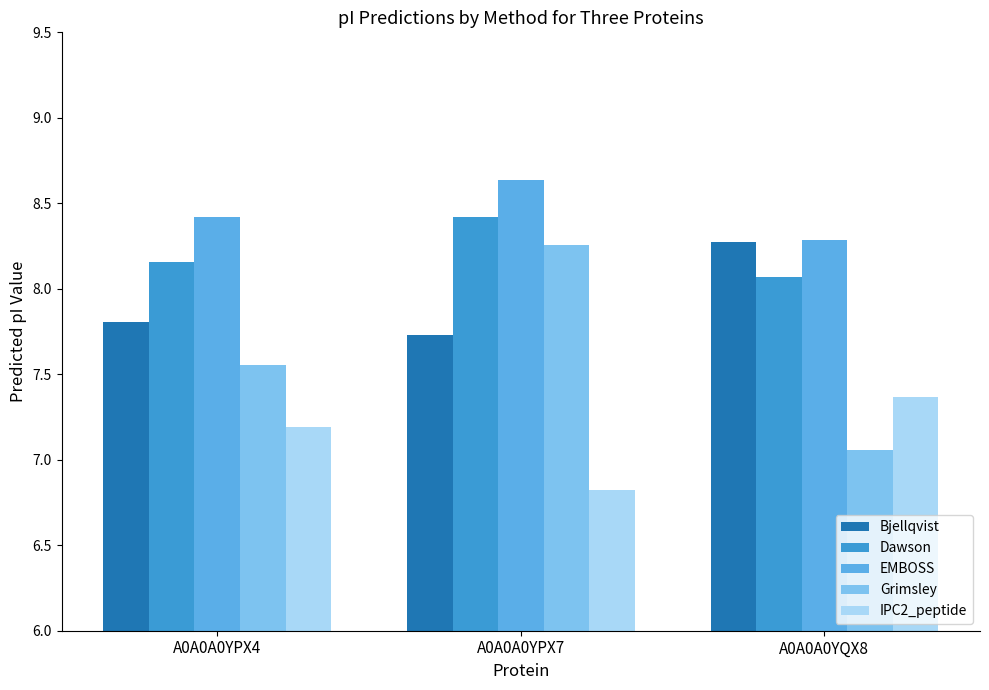

Which category has the highest value across all series?

A0A0A0YPX7